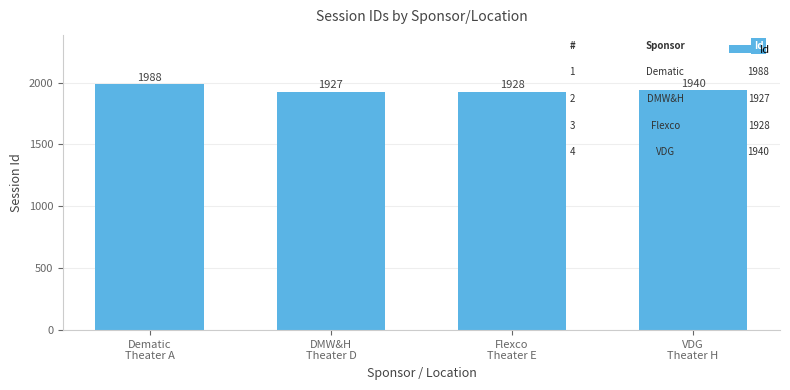

How many distinct data groups are displayed?

1